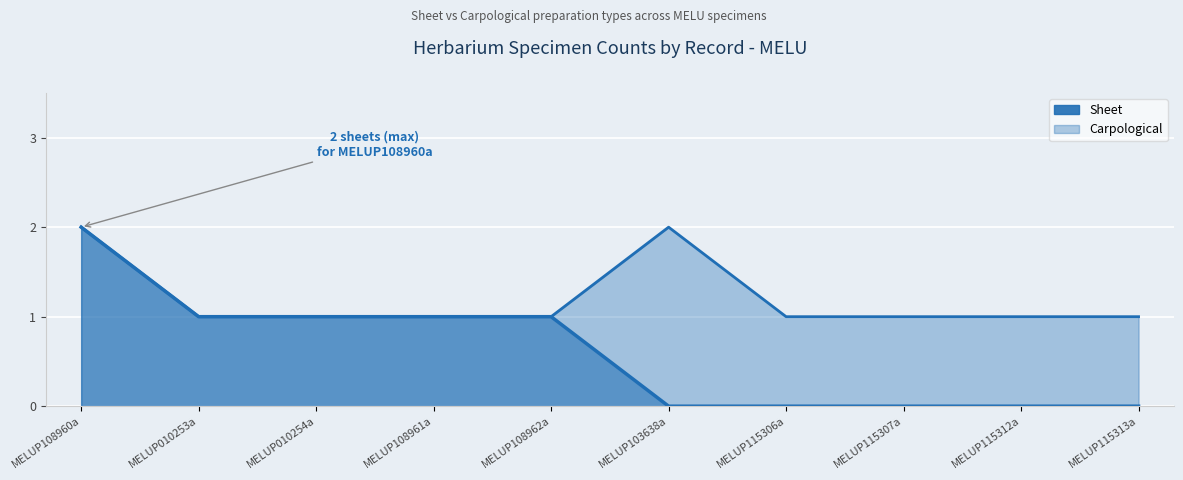

How many series are shown in this chart?

2